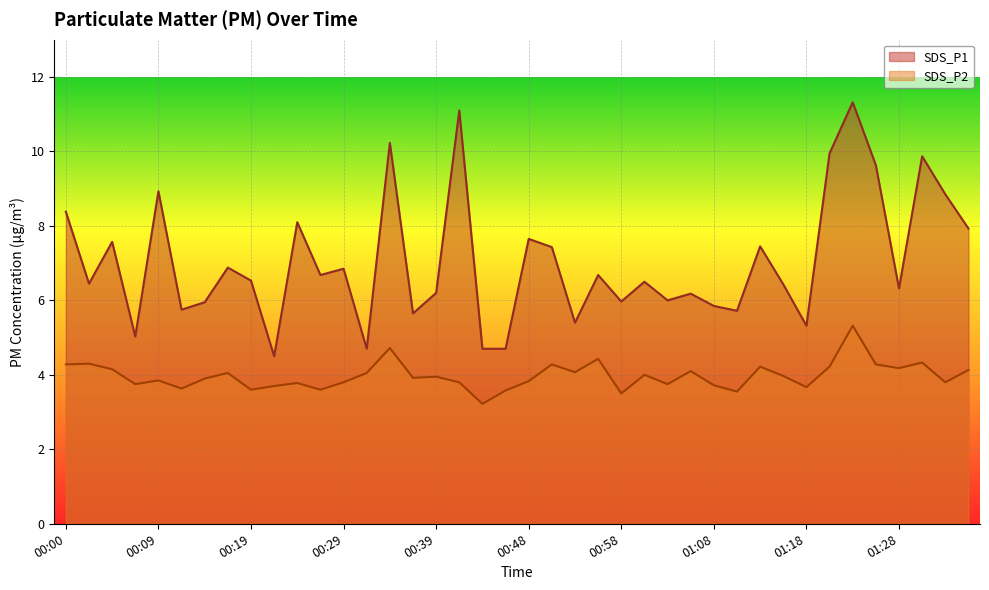

Between 00:41 and 00:51, which is larger?

00:41